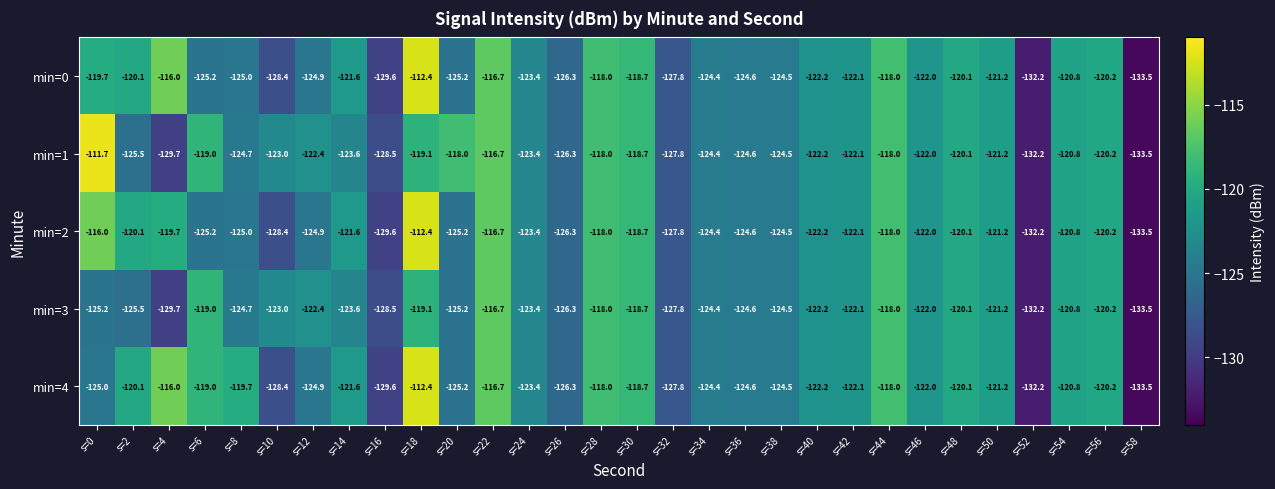

Where is min=4 nearest to the value -122?

s=46